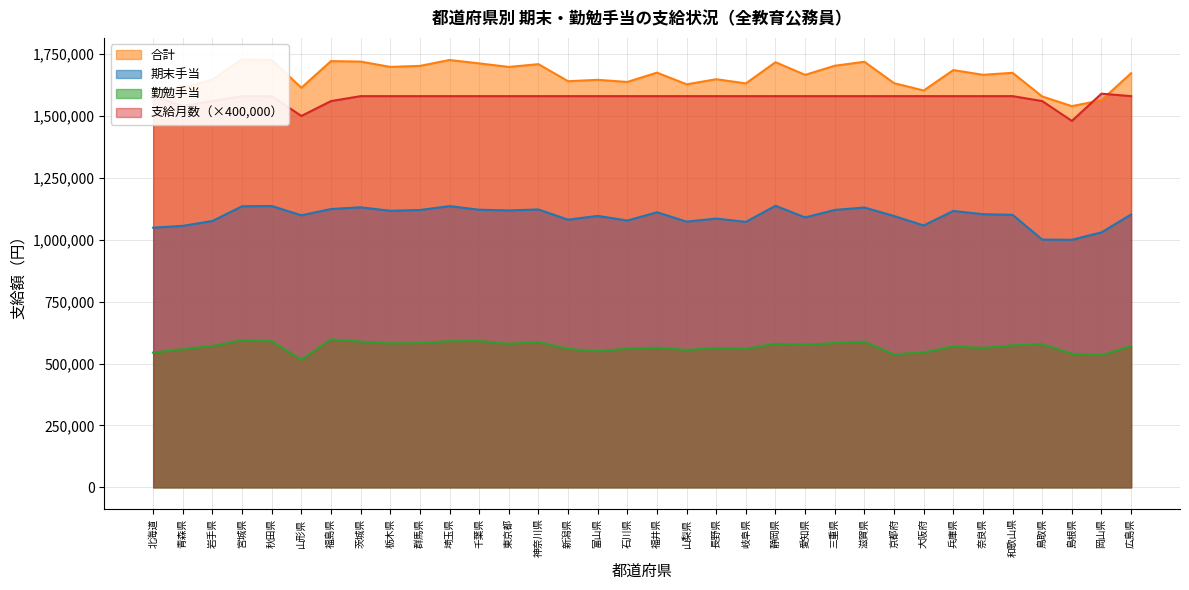

What is the spread (max minus min) of values at 栃木県?

1116913